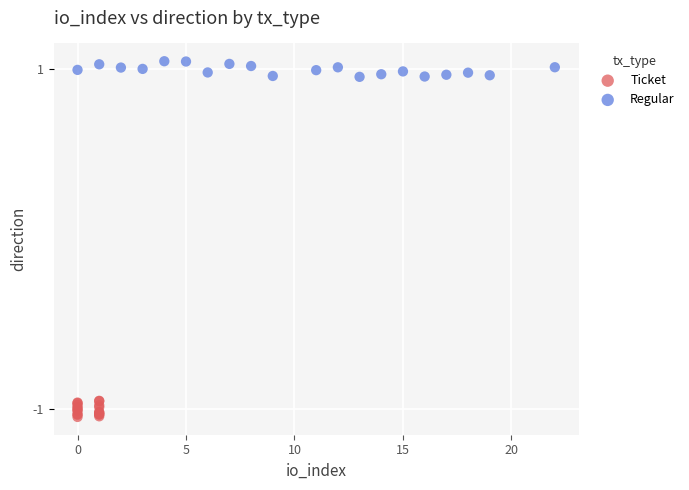

Which series contains the highest Y value?

Regular